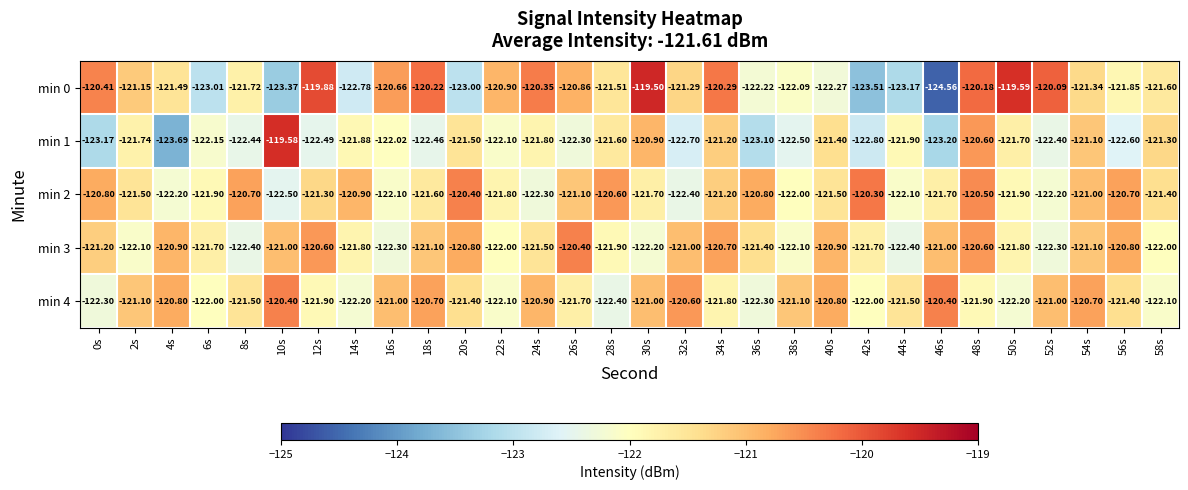

Is the value of min 4 at 54s greater than the value of min 2 at 58s?

Yes